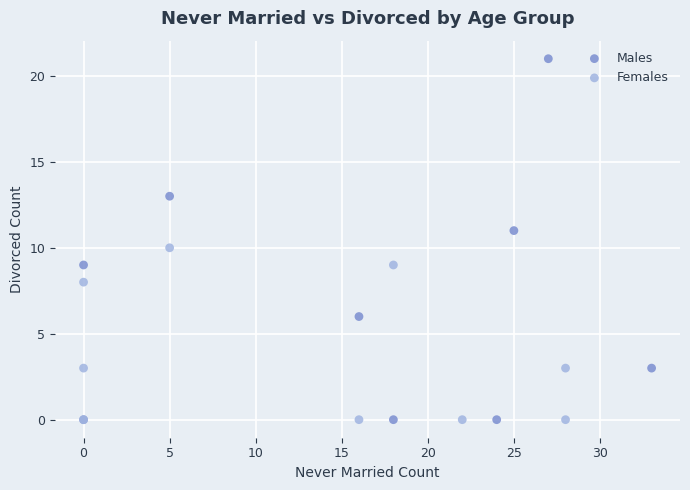

Which series reaches the maximum Y coordinate?

Males